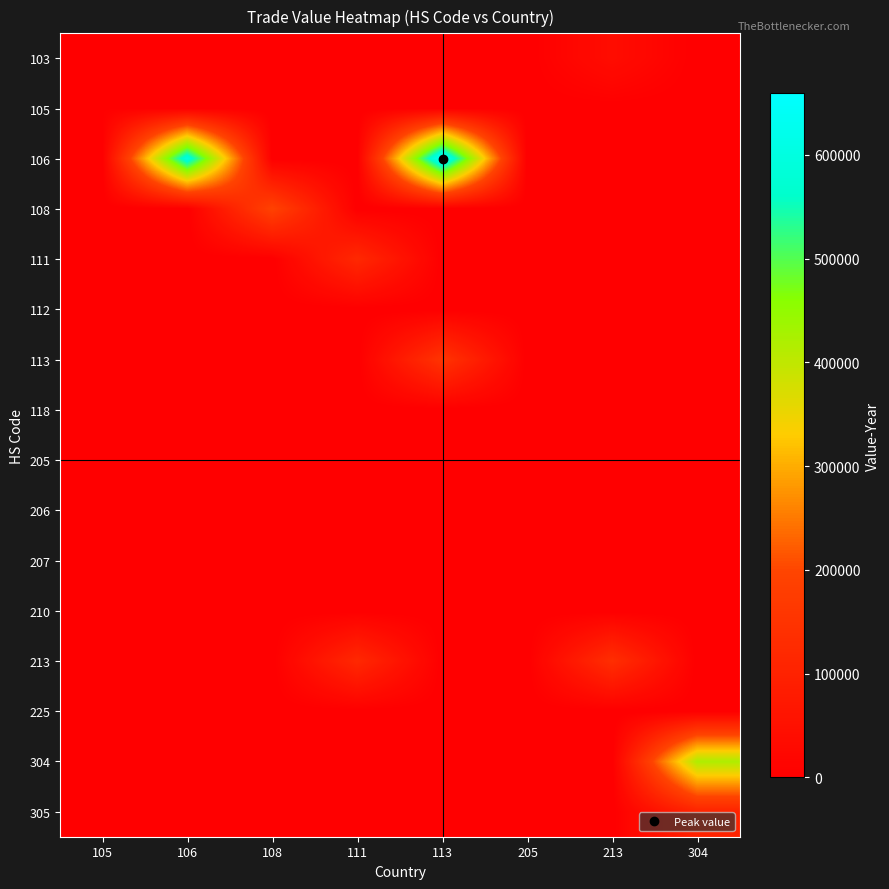

Reading left to right, list all the values displayed in this chart.

103: 105=0	106=0	108=0	111=0	113=0	205=0	213=38487	304=0
105: 105=4203	106=0	108=0	111=0	113=0	205=978	213=0	304=0
106: 105=0	106=599312	108=0	111=0	113=659888	205=0	213=0	304=0
108: 105=0	106=0	108=192161	111=0	113=0	205=0	213=0	304=0
111: 105=0	106=0	108=0	111=118382	113=0	205=0	213=0	304=0
112: 105=0	106=0	108=0	111=0	113=0	205=0	213=0	304=0
113: 105=0	106=0	108=0	111=0	113=152627	205=0	213=0	304=0
118: 105=0	106=0	108=0	111=0	113=0	205=0	213=0	304=0
205: 105=0	106=0	108=0	111=0	113=0	205=0	213=0	304=0
206: 105=0	106=0	108=0	111=0	113=0	205=0	213=0	304=0
207: 105=0	106=0	108=0	111=0	113=0	205=0	213=0	304=0
210: 105=0	106=0	108=0	111=0	113=0	205=0	213=0	304=0
213: 105=0	106=0	108=0	111=118152	113=0	205=0	213=136165	304=0
225: 105=0	106=0	108=0	111=0	113=0	205=0	213=0	304=0
304: 105=0	106=0	108=0	111=0	113=0	205=0	213=0	304=419066
305: 105=0	106=0	108=0	111=0	113=0	205=0	213=0	304=103334